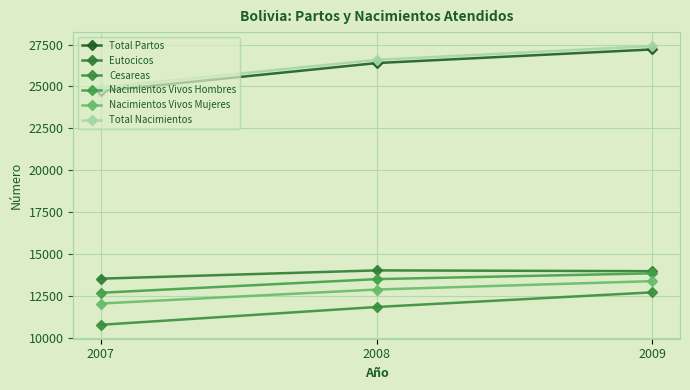

How many categories are shown in the chart?

3